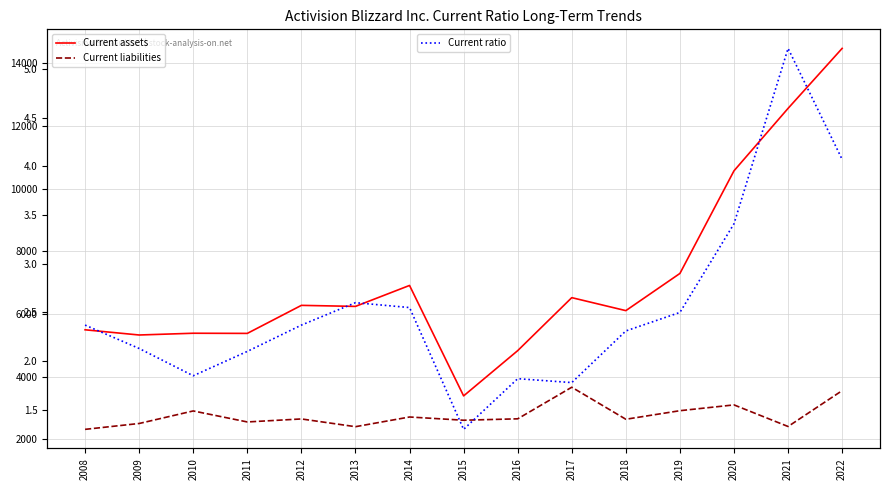

In Current liabilities, how many points are lower than both neighbors (excluding endpoints)?

5